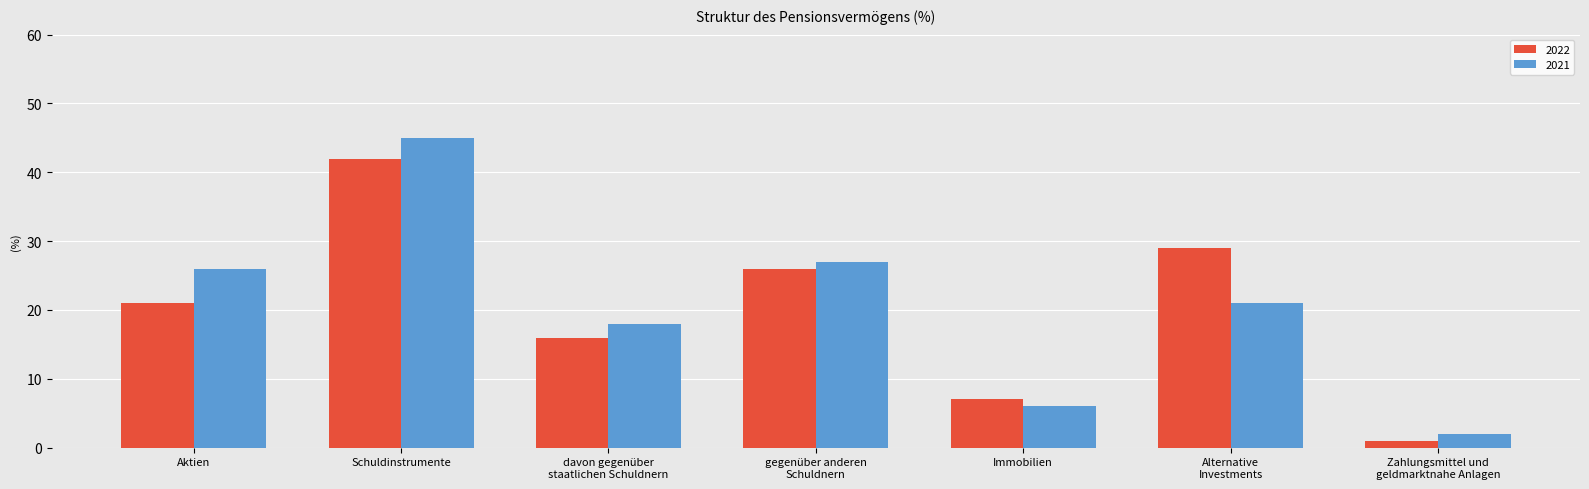

Which series has the largest range (max minus min)?

2021